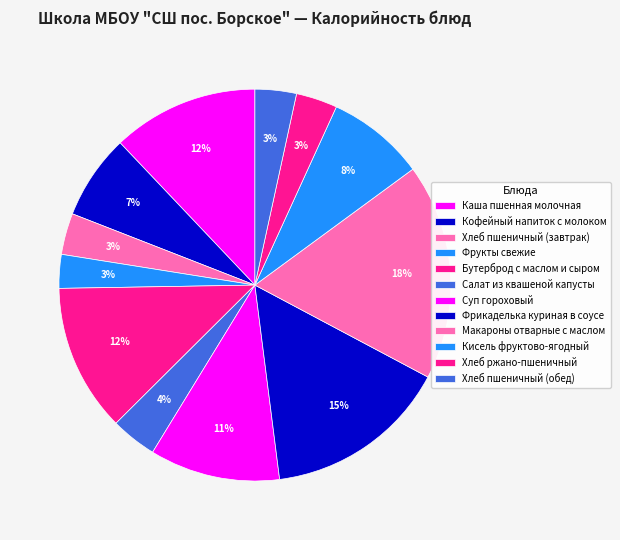

What percentage is the Бутерброд с маслом и сыром slice, to the nearest percent?

12%